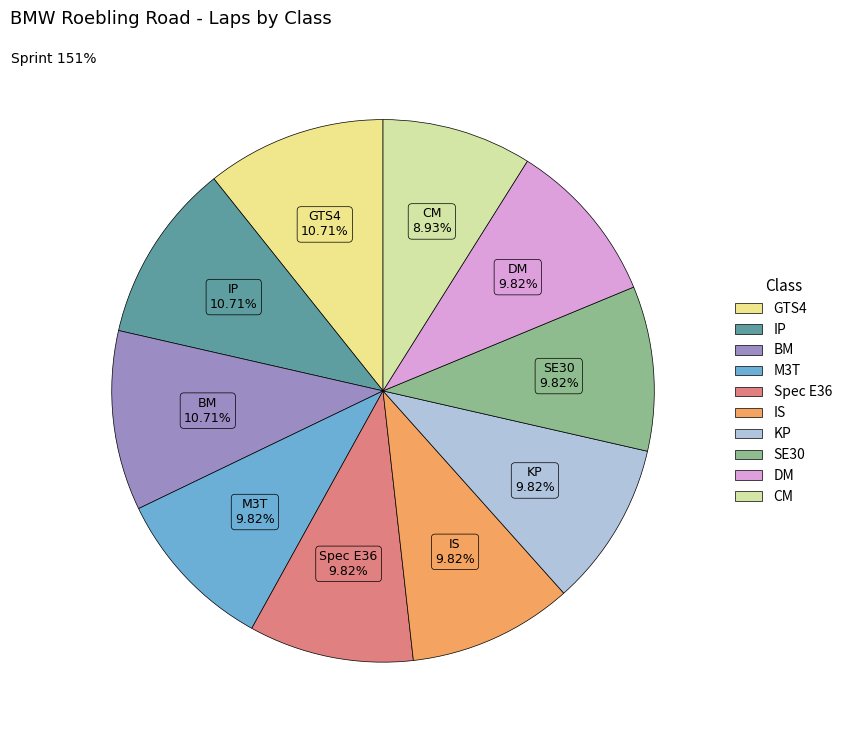

Which slice is the smallest?

CM